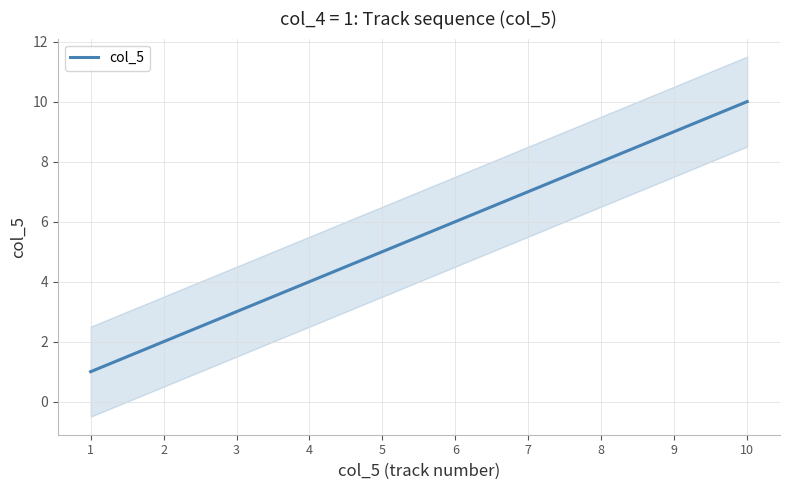

What is the ratio of the value at 5 to the value at 4?

1.2